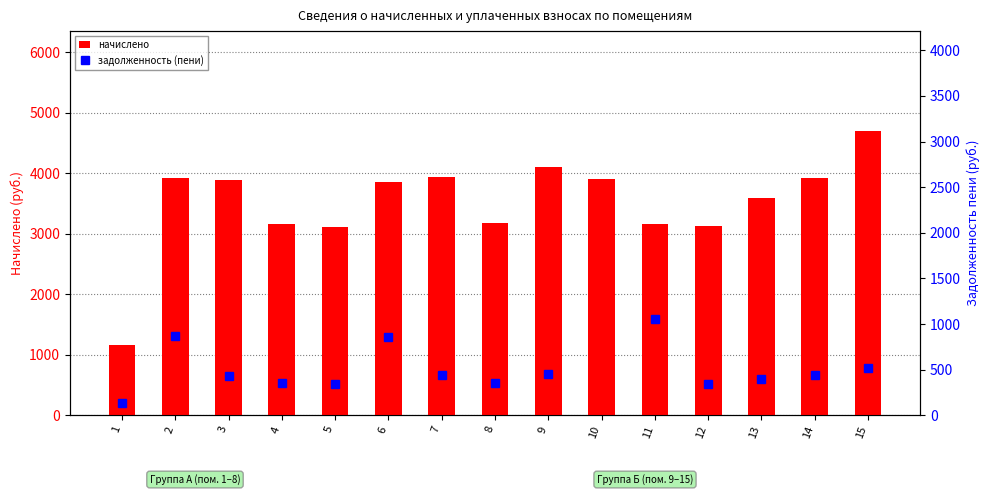

Which category has the lowest value in the задолженность (пени) series?

1